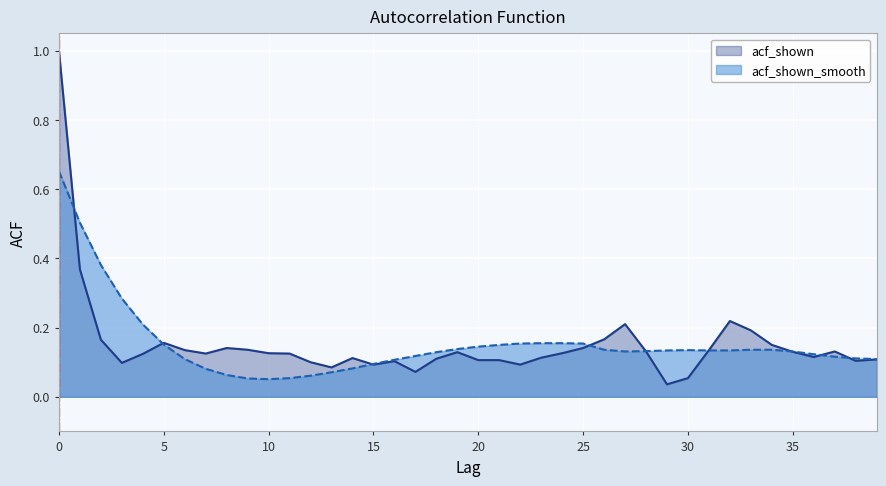

What is the value of the acf_shown point at the 32nd from the left?

0.1